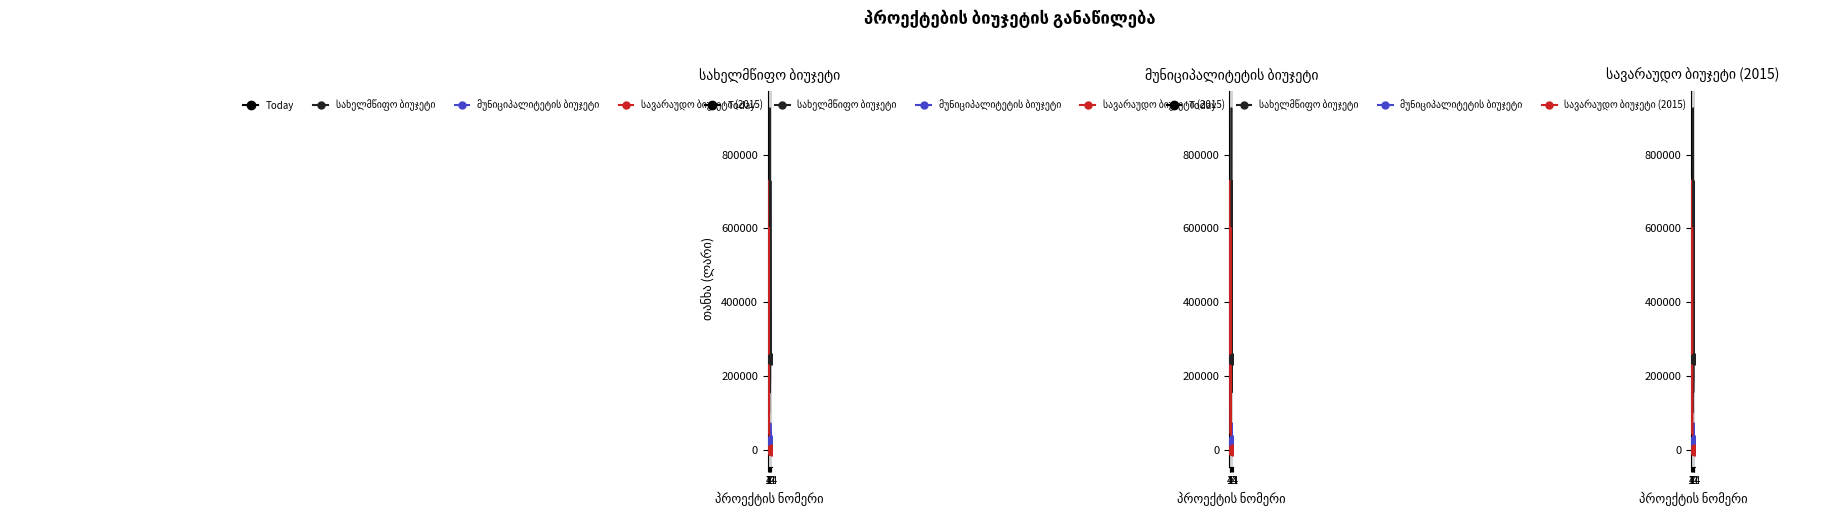

At which category is the sum across all series the highest?

1